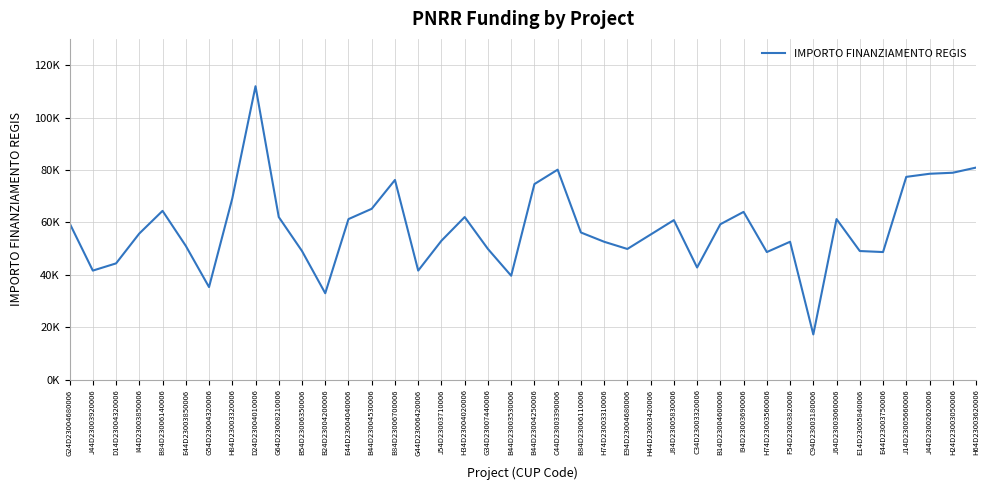

What value does the data have at E94D23004680006?

49886.1